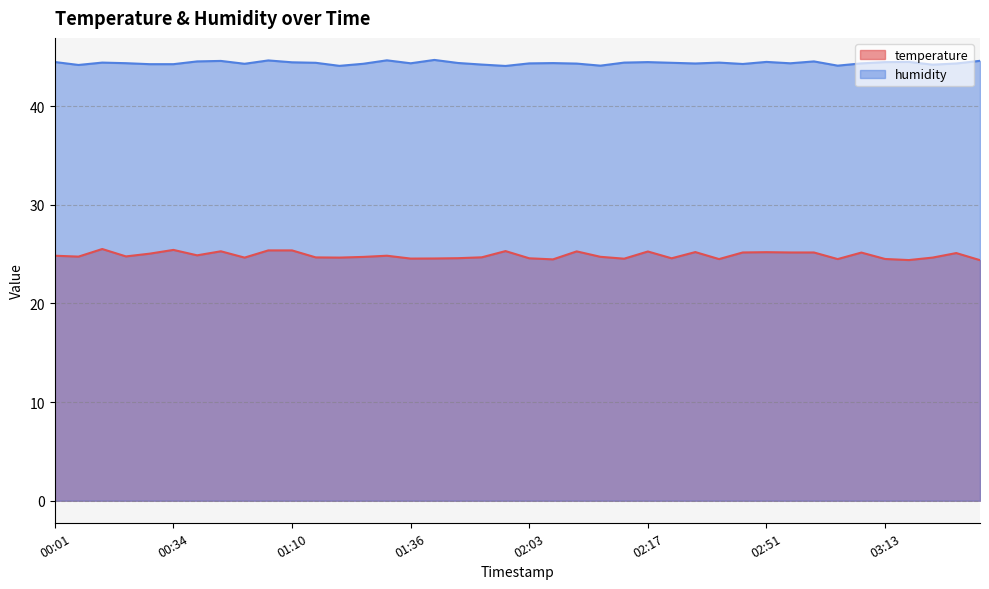

True or false: humidity has more than 0 points higher than both neighbors.

True